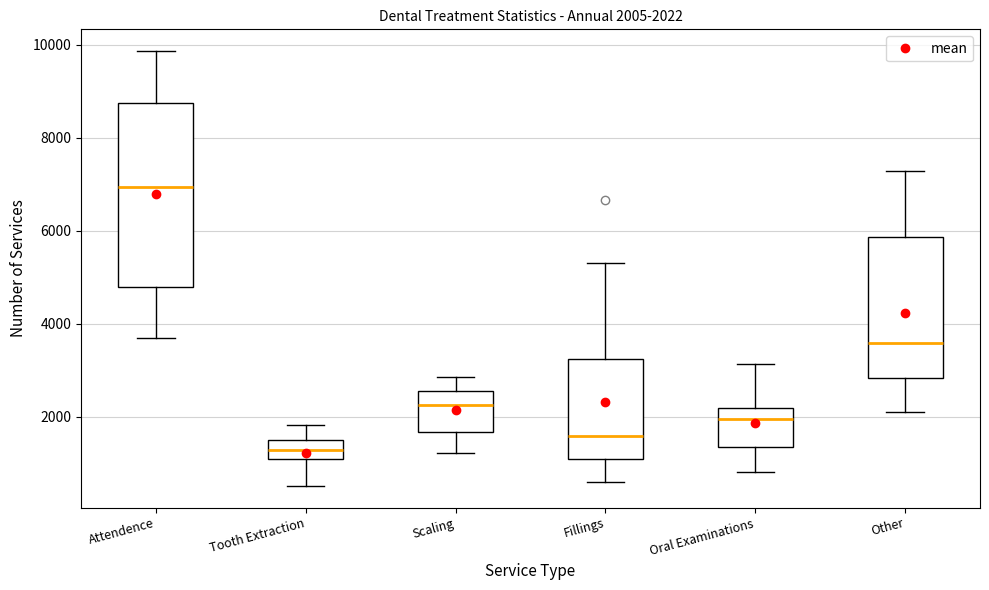

Comparing the boxes themselves (not the whiskers), which one is the tallest?

Attendence